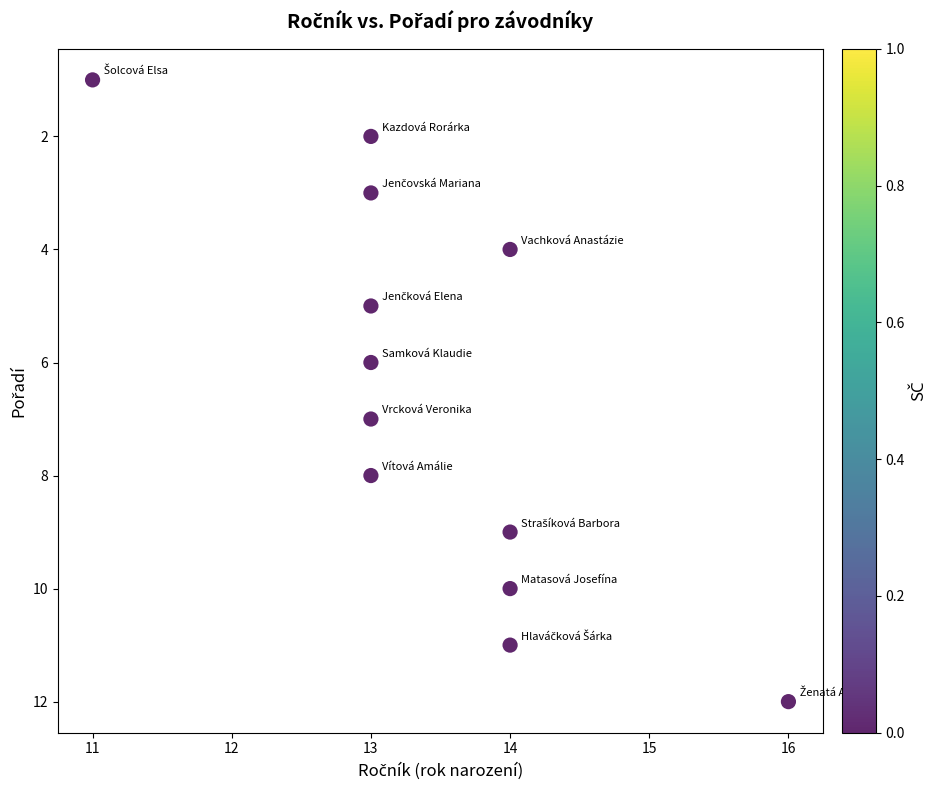

What is the range of X values (max minus min)?

5